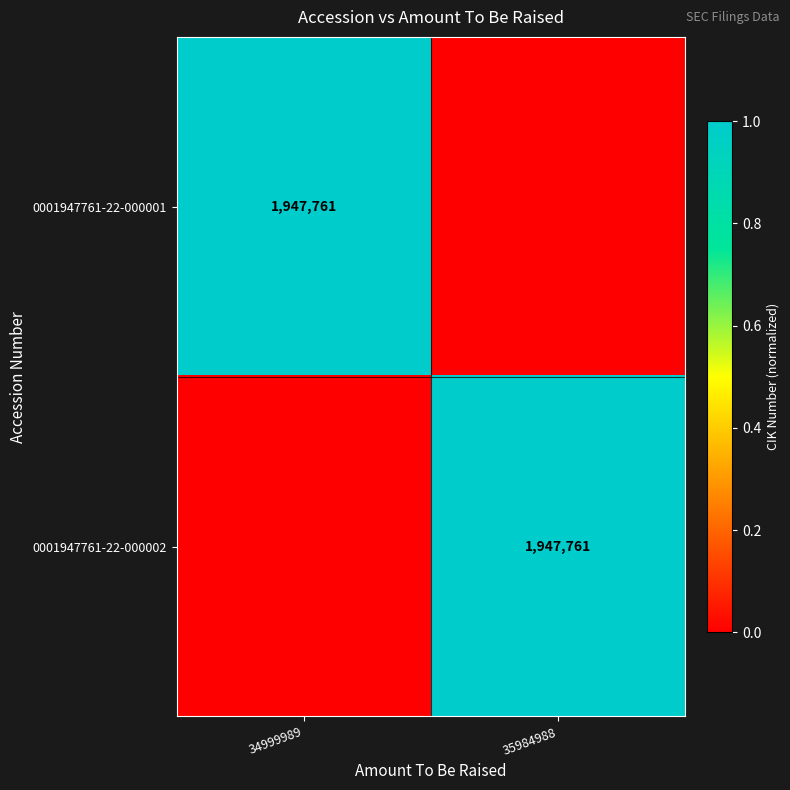

The value of 0001947761-22-000002 at 35984988 is 3095677. True or false?

False